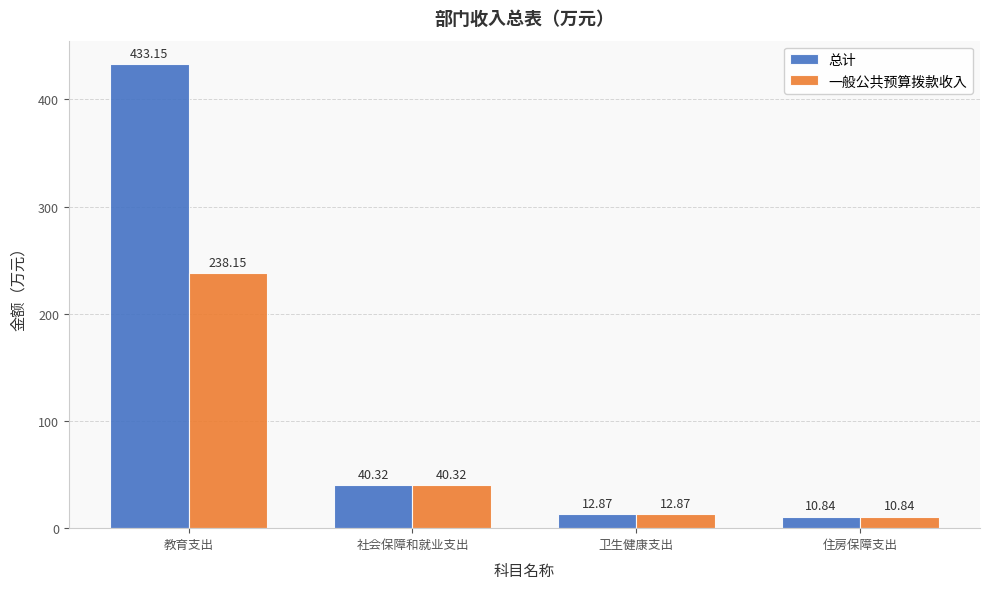

How many data points in 总计 are above 40?

2